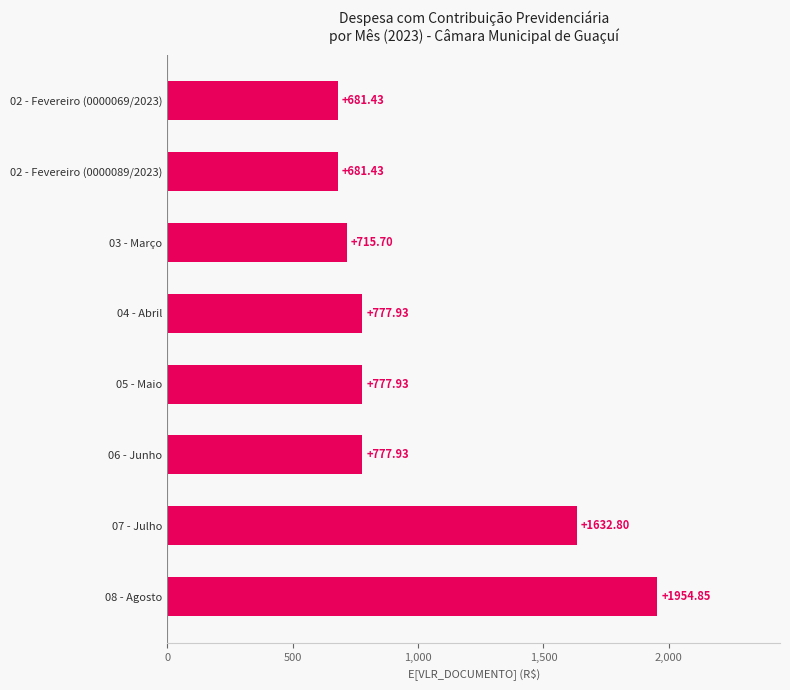

What is the difference between the second highest and second lowest values?

951.4